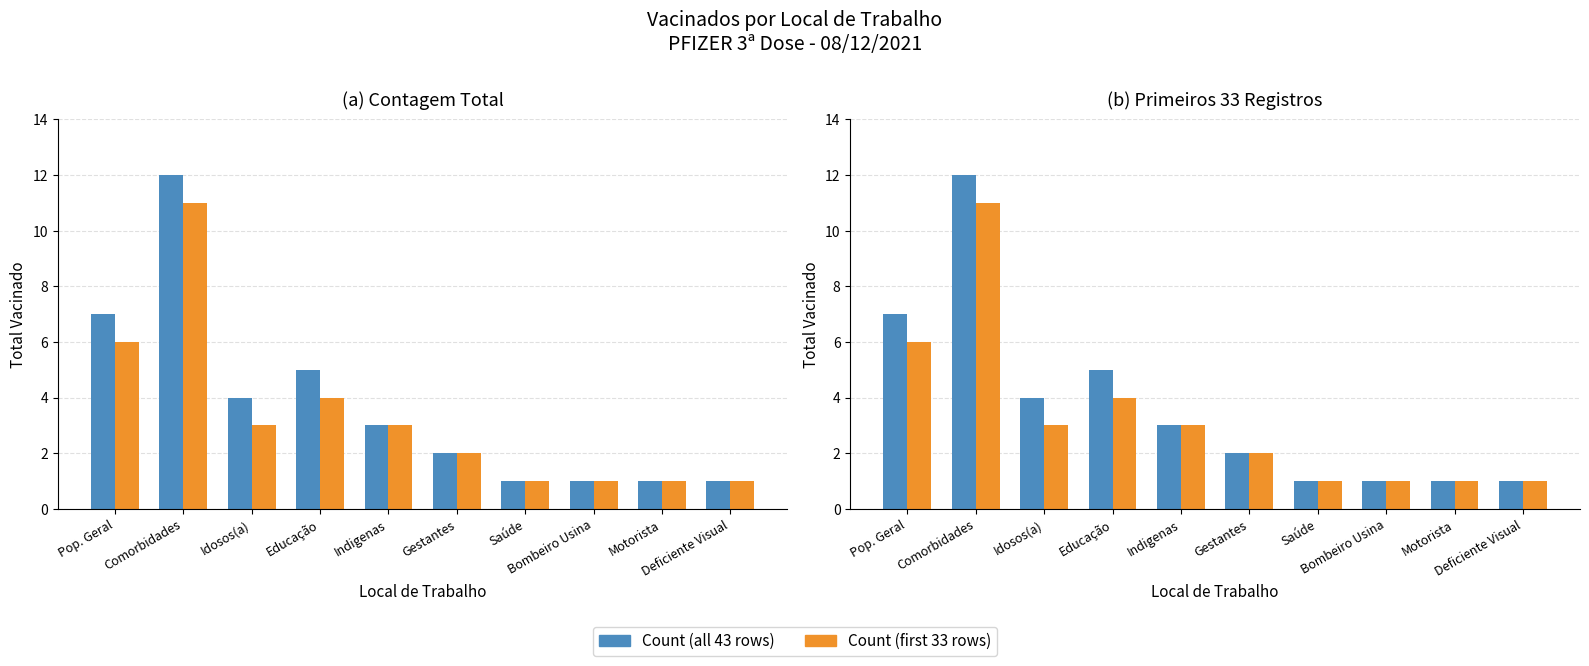

Which label corresponds to the smallest value in the chart?

Saúde